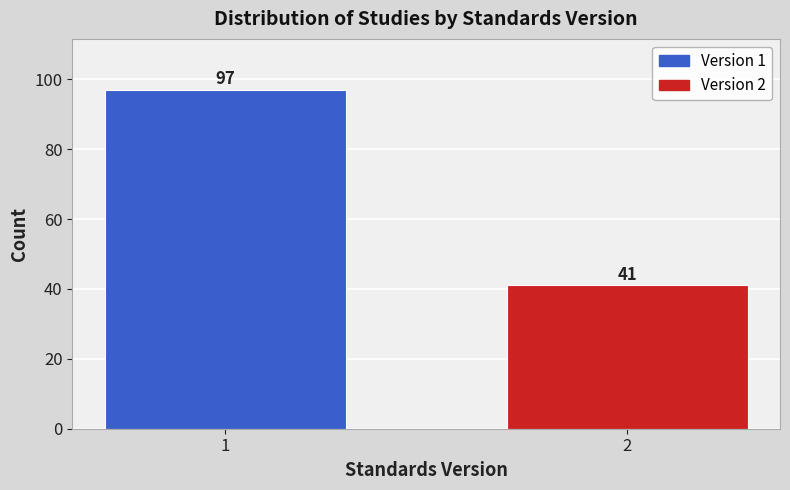

Reading left to right, extract all data points from this chart.

97	41